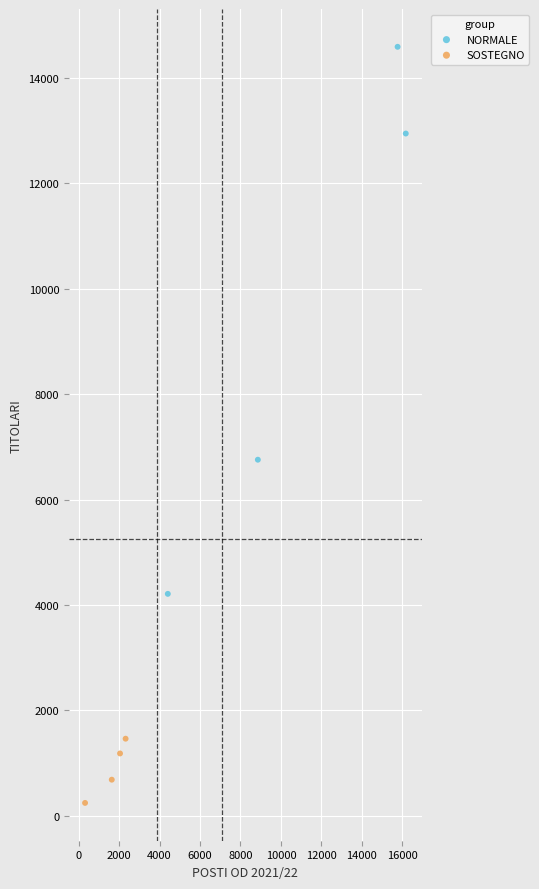

Which series reaches the maximum Y coordinate?

NORMALE